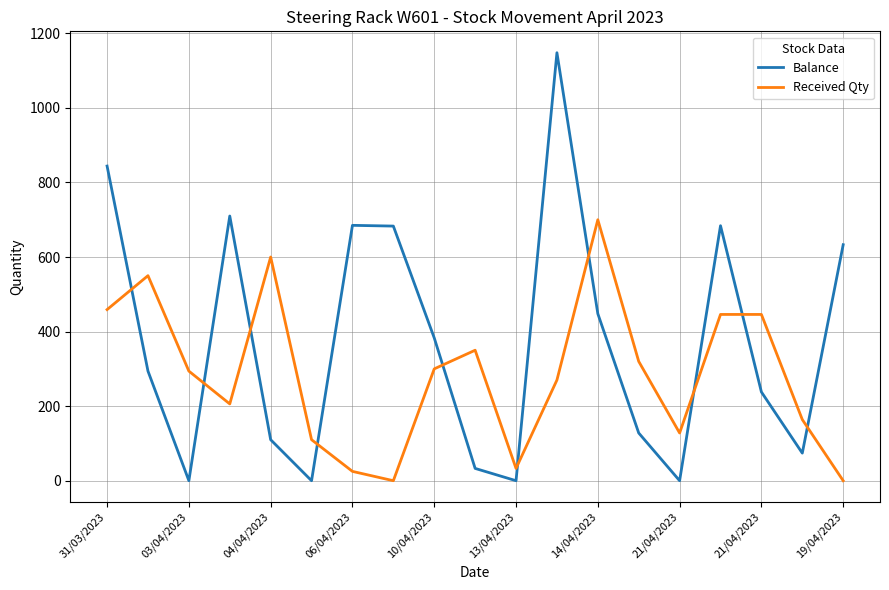

What is the difference between the maximum and minimum values in the Received Qty series?

700